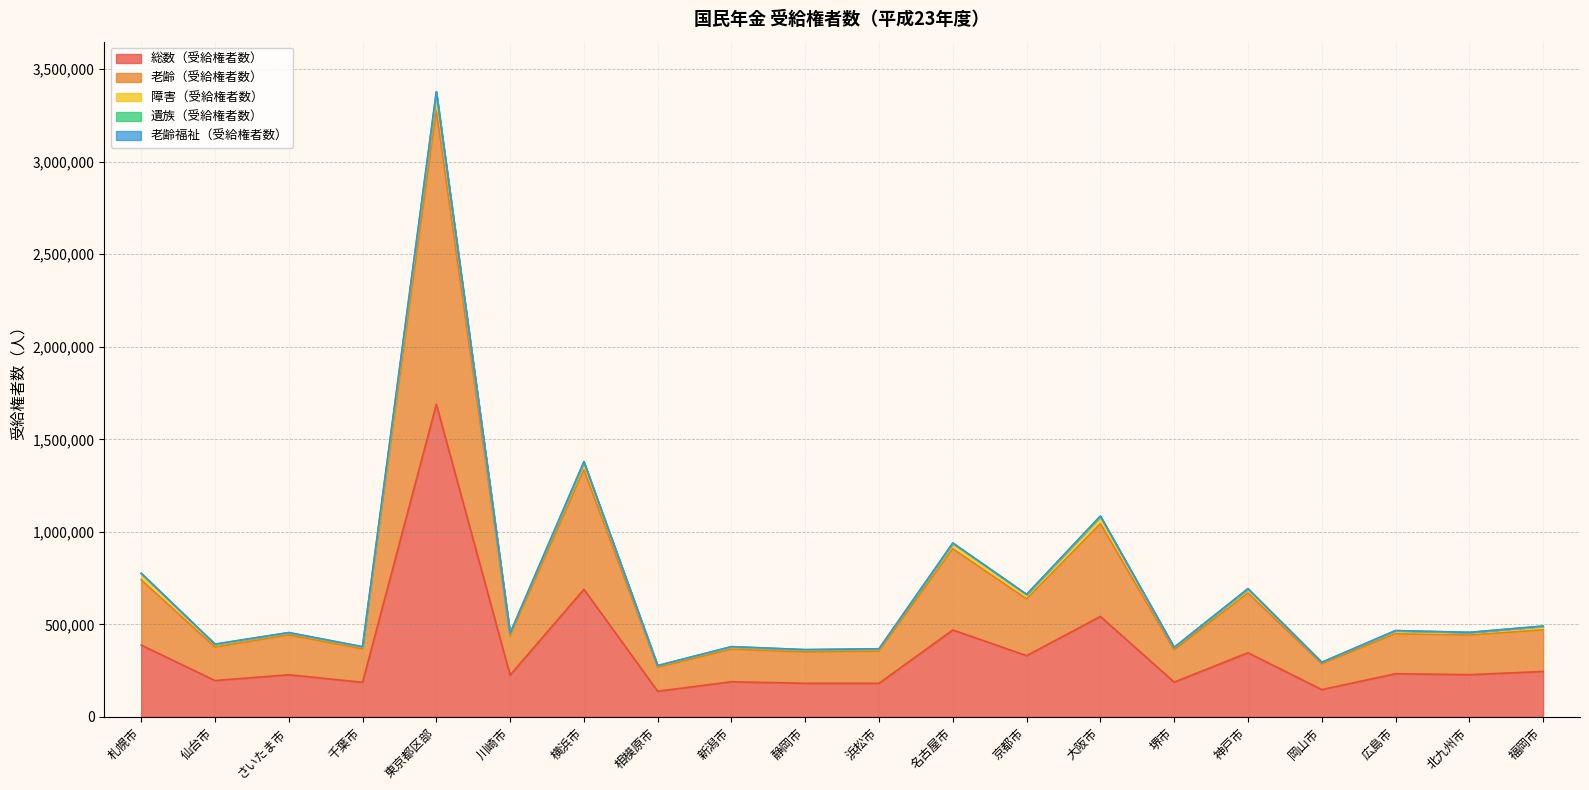

Where does the 障害（受給権者数） series first go above 456562?

札幌市